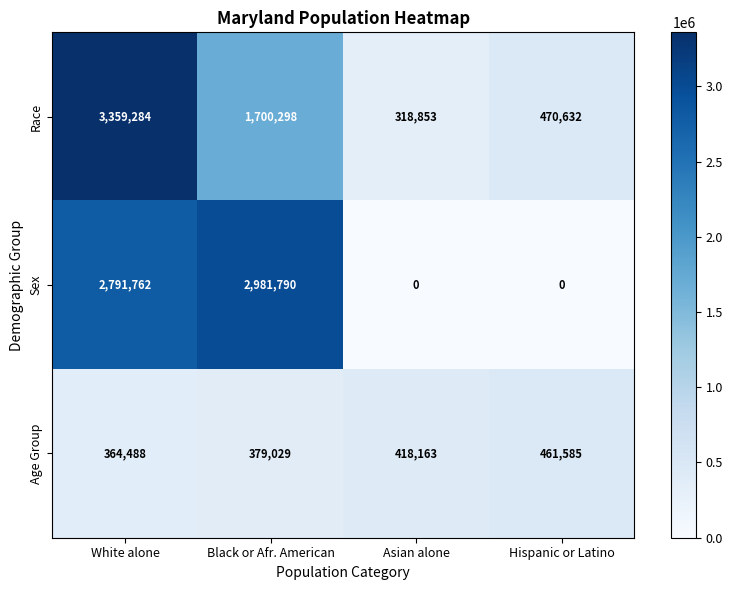

At which label does Sex reach its peak?

Black or Afr. American